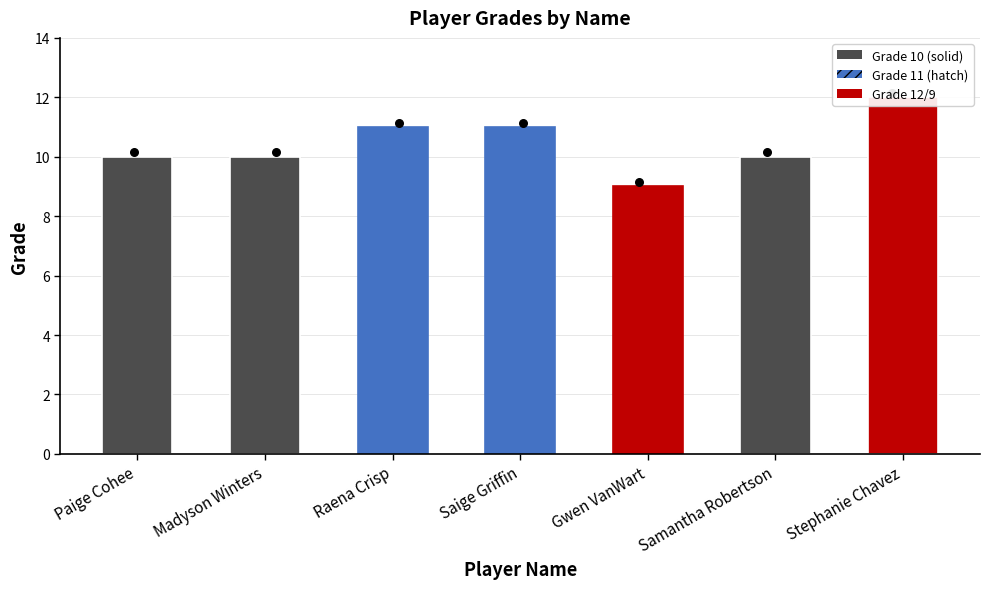

Approximately how many times larger is the value at Gwen VanWart compared to Raena Crisp?

0.8